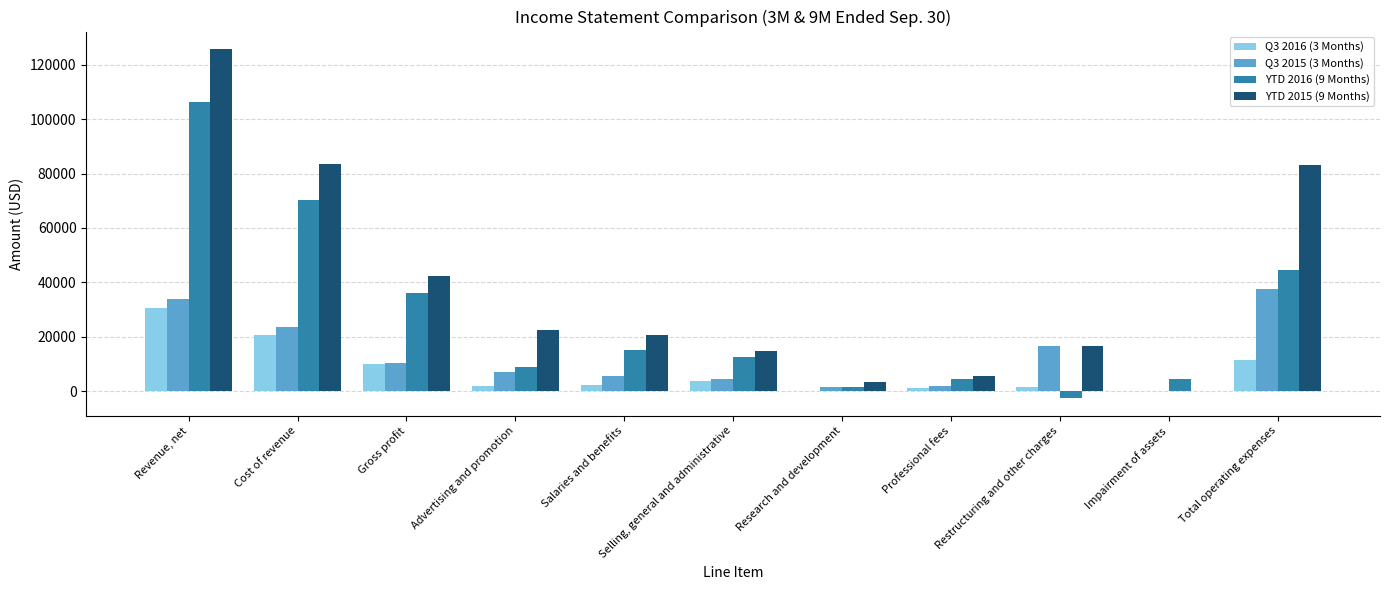

What are all the series names shown in the legend?

Q3 2016 (3 Months), Q3 2015 (3 Months), YTD 2016 (9 Months), YTD 2015 (9 Months)